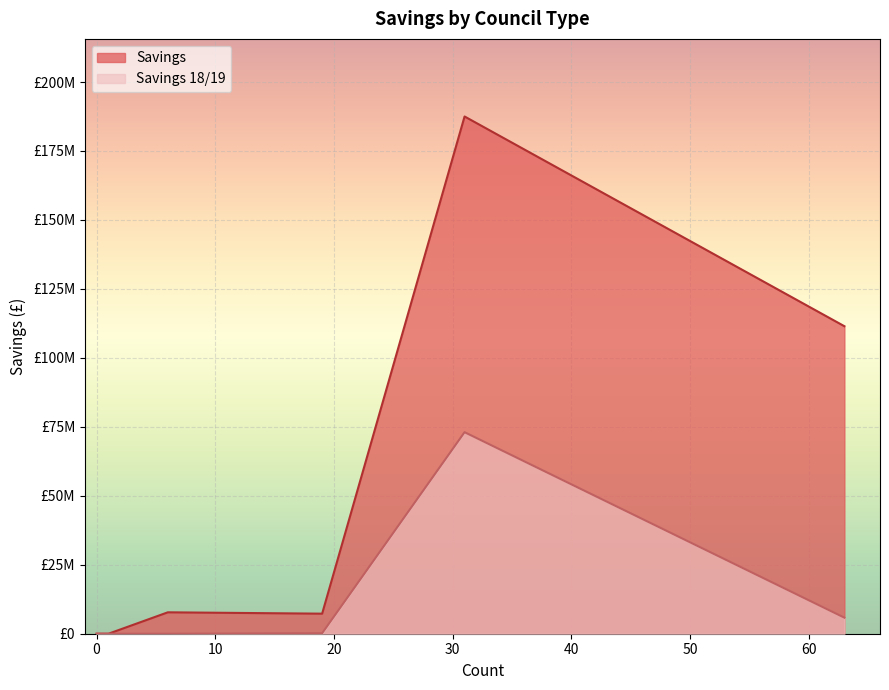

True or false: Savings has a value of 0 at Misc.

True